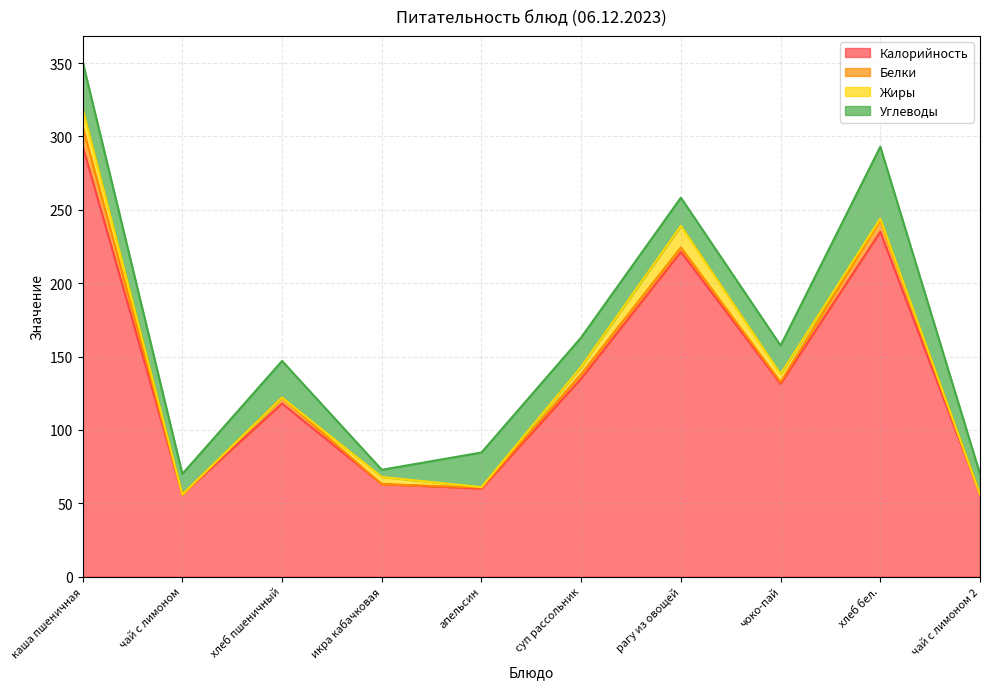

Read the Углеводы value at апельсин.

23.6